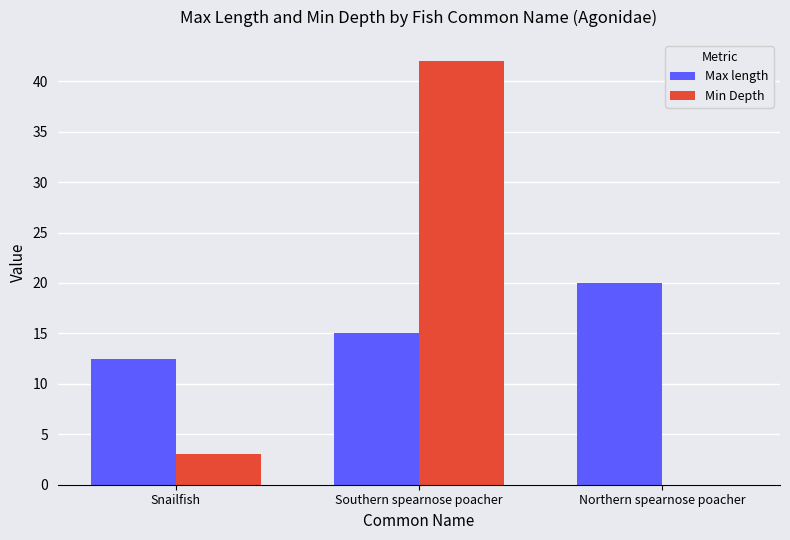

Reading right to left, transcribe all the data shown in this chart.

Max length: 20.0	15.0	12.5
Min Depth: 0.0	42.0	3.0